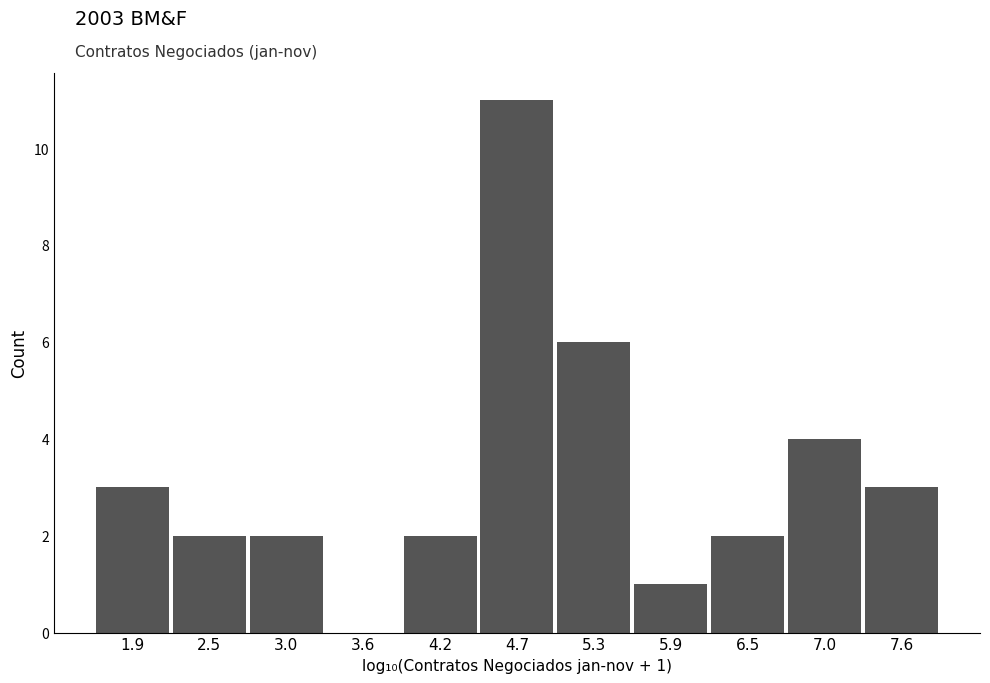

Over which range of the x-axis is the bar tallest?

4.5 to 5.0